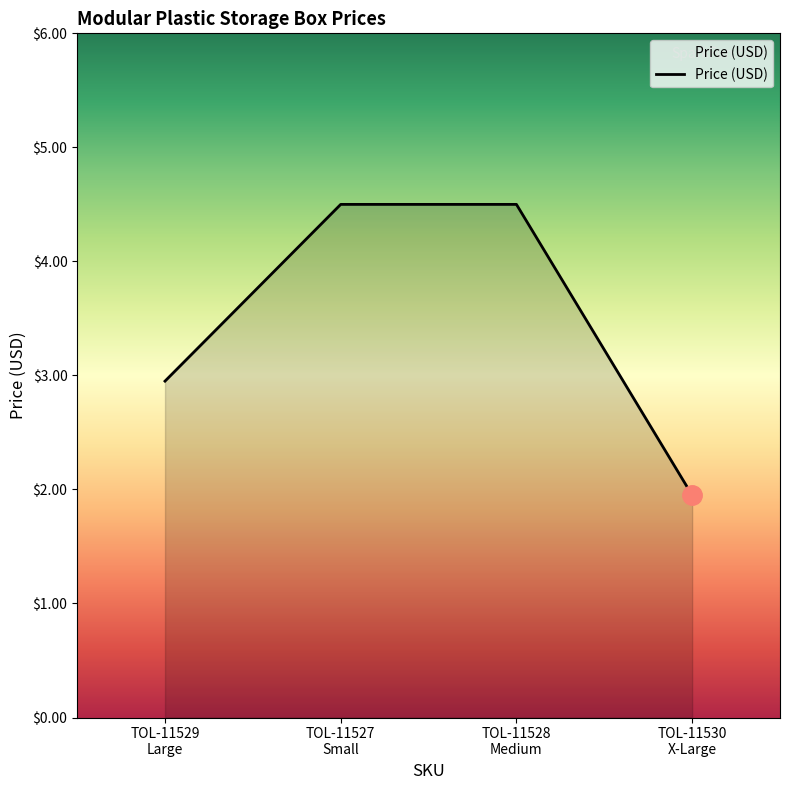

True or false: the data shows 4.5 at TOL-11528
Medium.

True